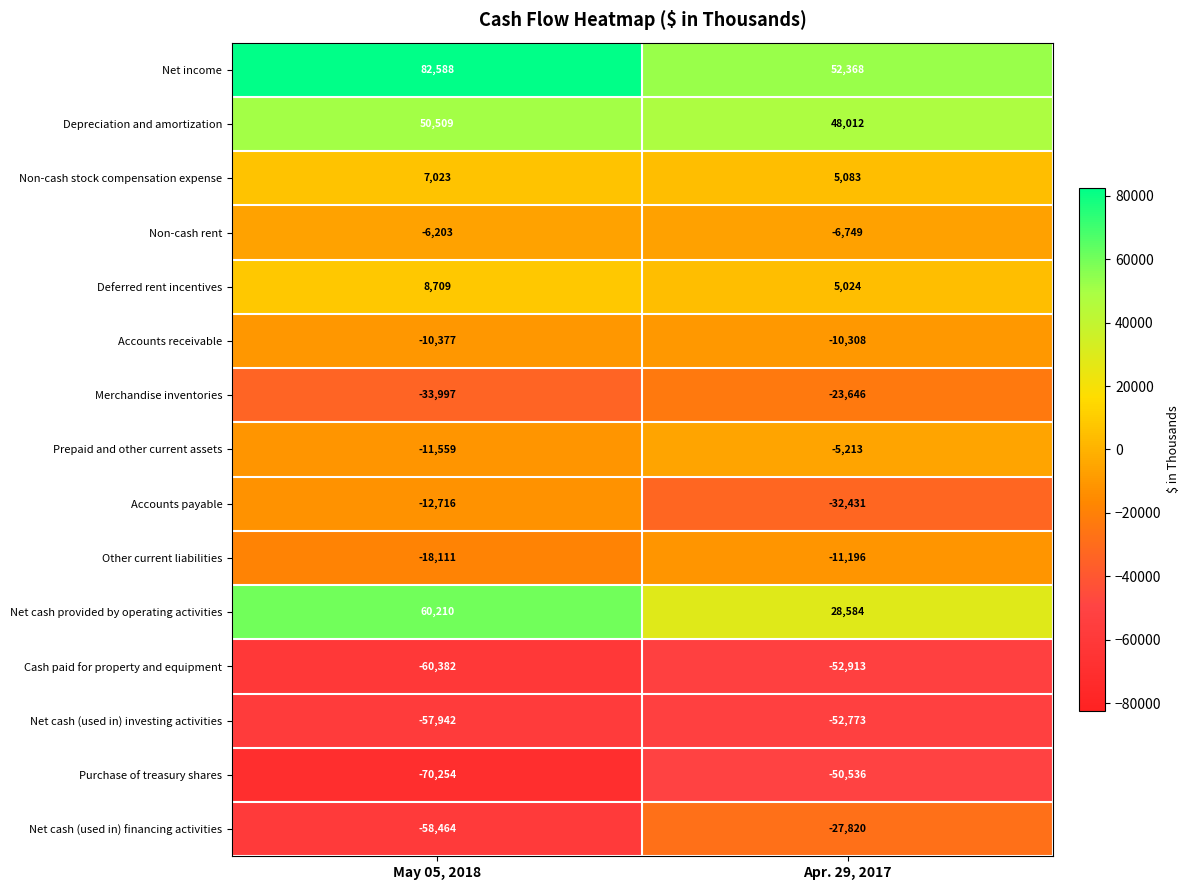

At which category is the sum across all series the highest?

May 05, 2018